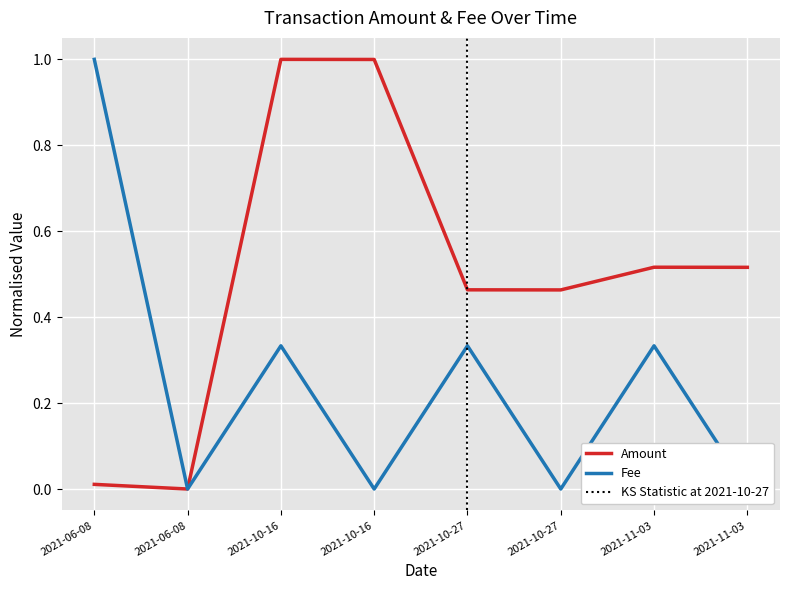

What is the difference between the Fee values at 2021-06-08 and 2021-10-16?

1.0